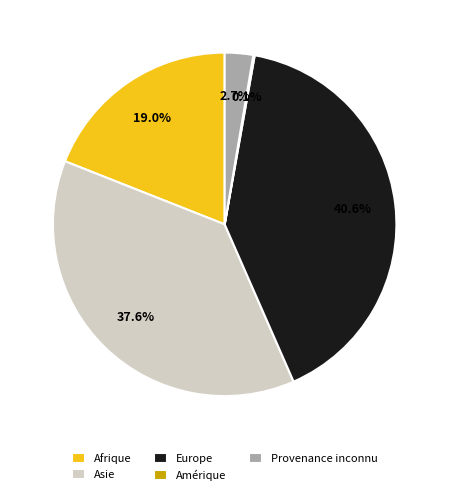

What is the largest slice in the pie chart?

Europe